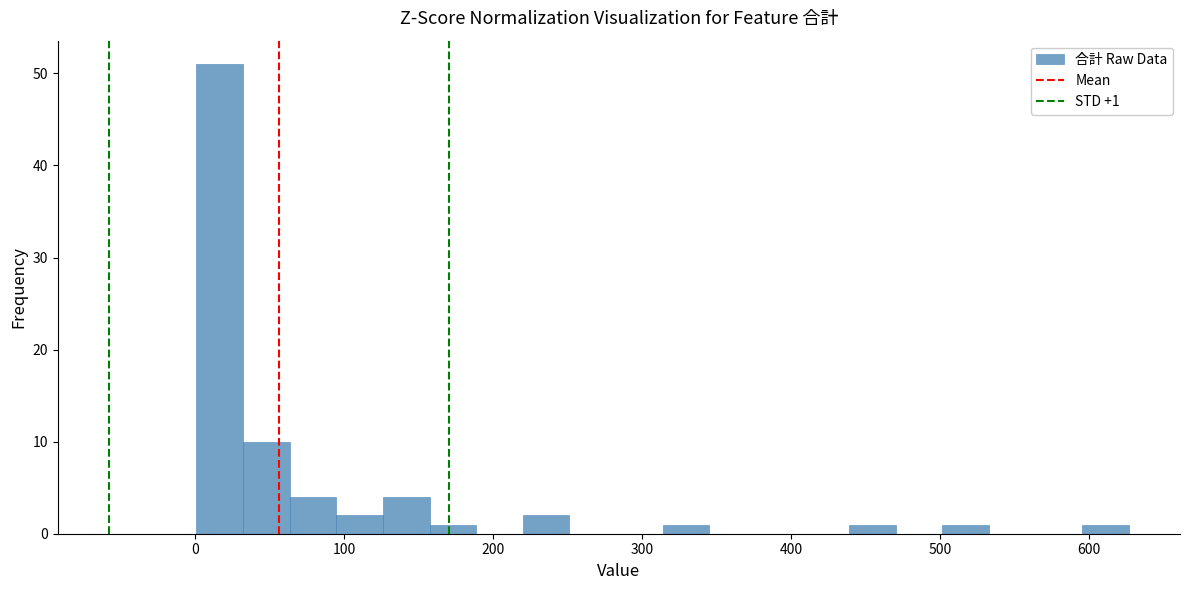

Around what value on the x-axis is the tallest bar? Give the approximate position of its centre, as read against the axis.

20